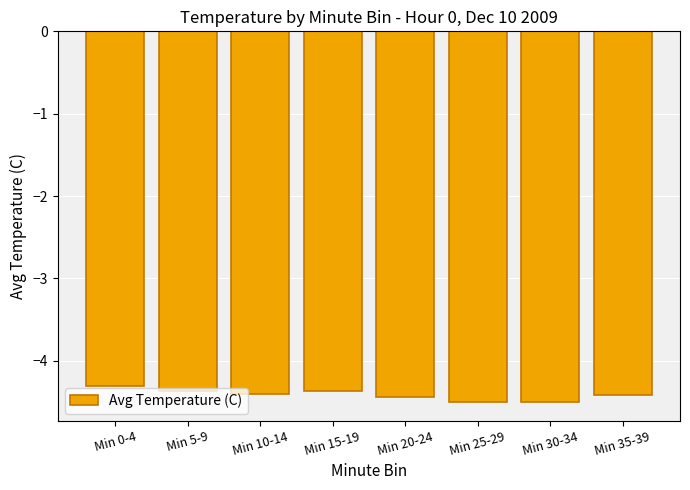

Which has a higher value, Min 0-4 or Min 25-29?

Min 0-4